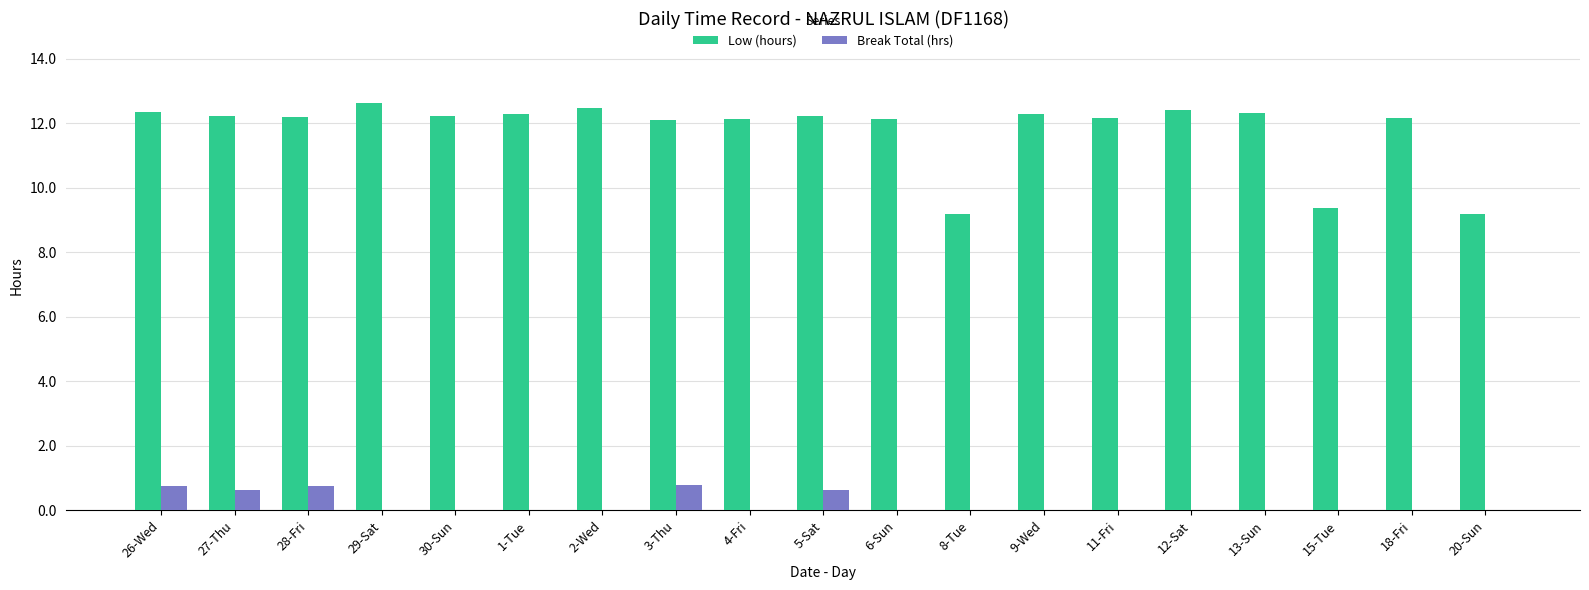

What is the sum of the Low (hours) values at 18-Fri and 5-Sat?

24.4